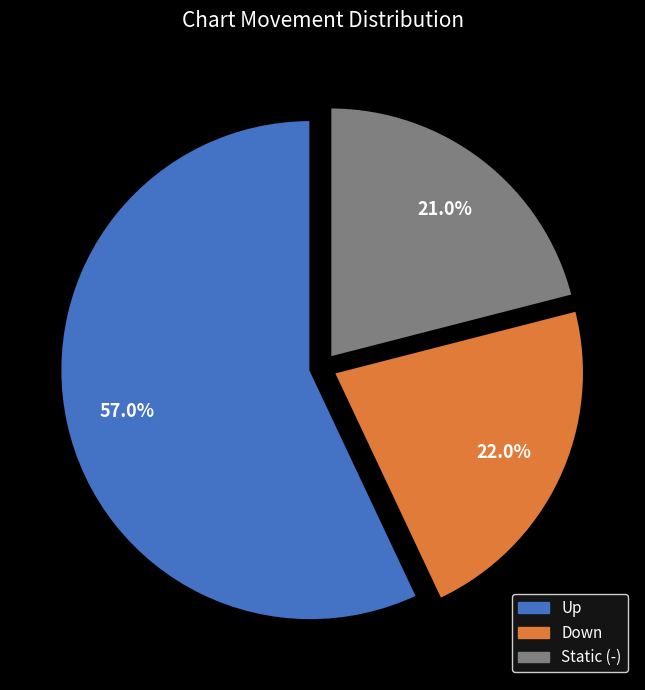

What is the smallest slice in the pie chart?

Static (-)